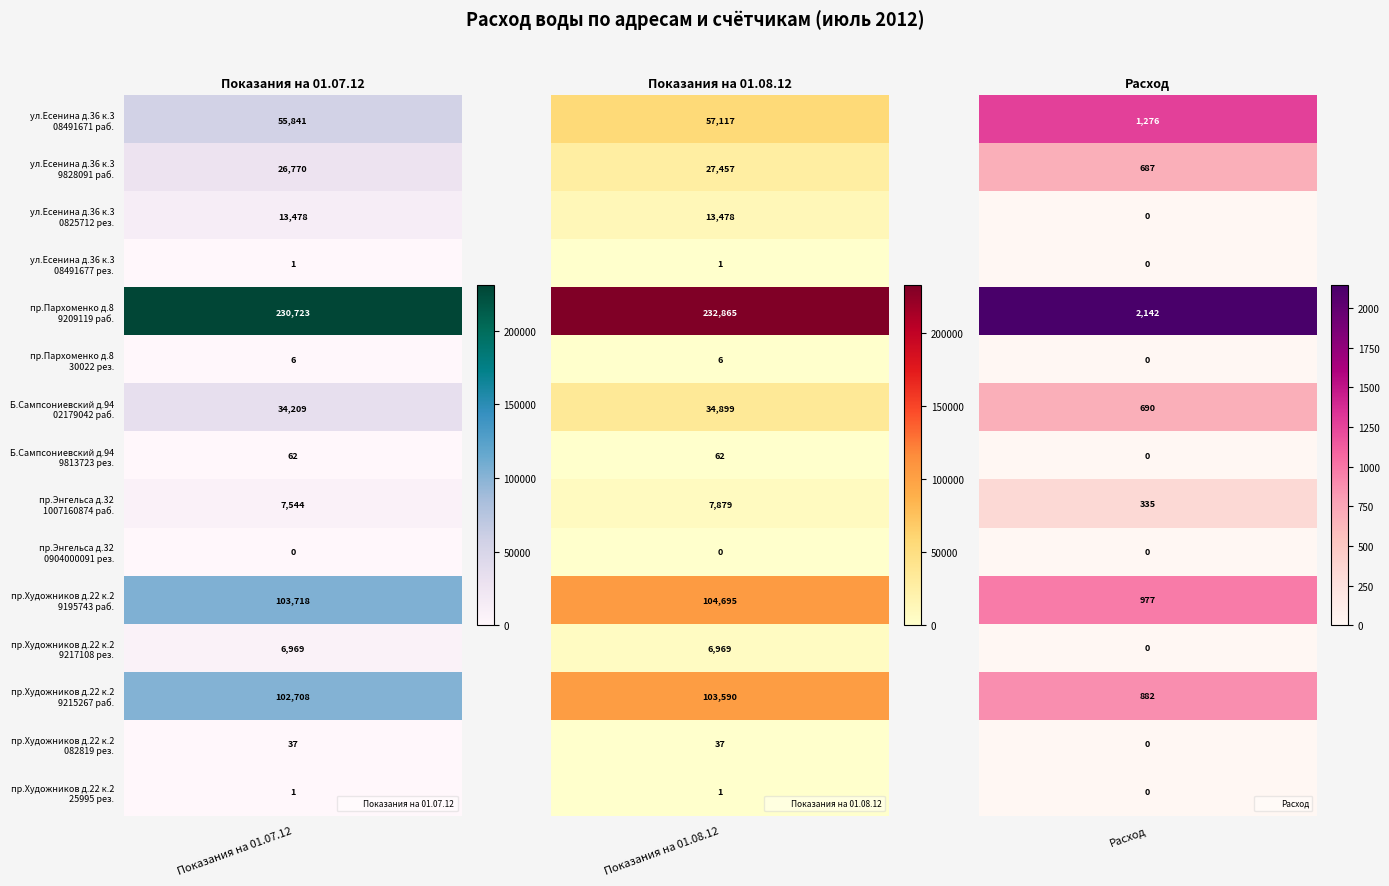

What is the sum of all Показания на 01.07.12 values?

582067